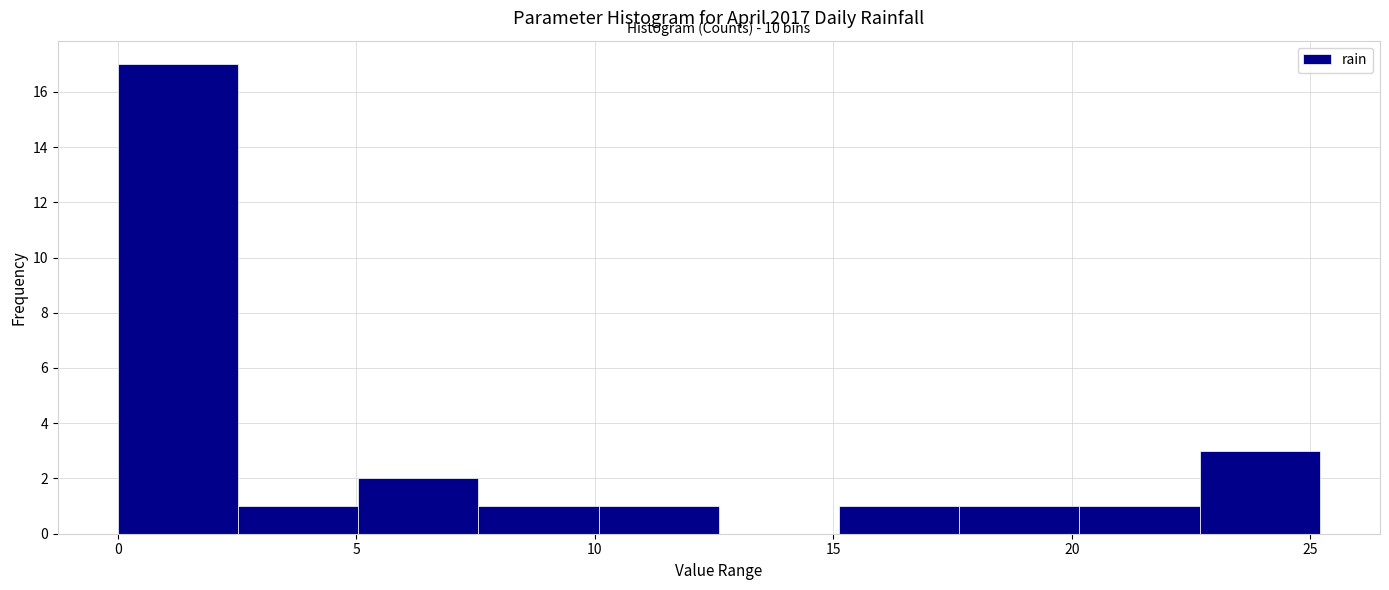

Which range on the x-axis has the tallest bar?

0.0 to 2.5